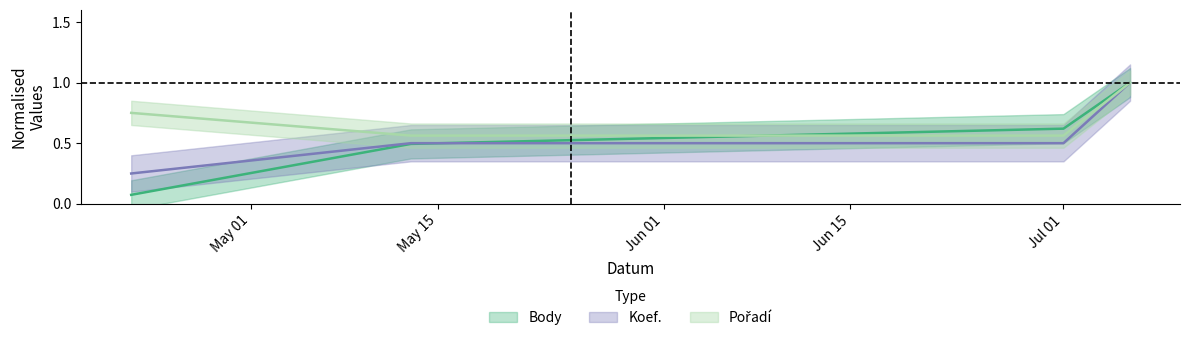

At how many categories does at least one series exceed 0?

4